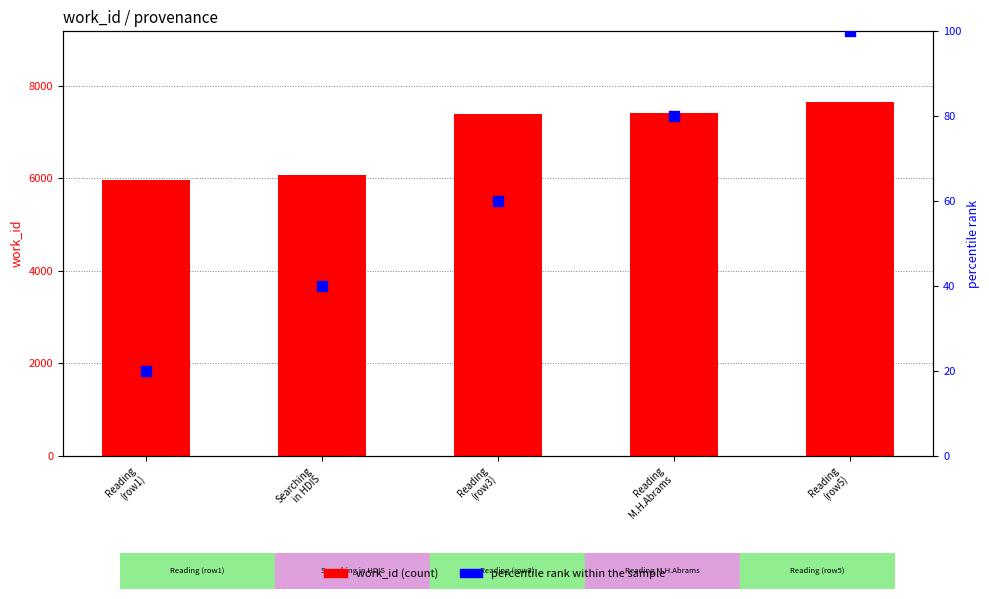

What are all the series names shown in the legend?

work_id, percentile rank within the sample